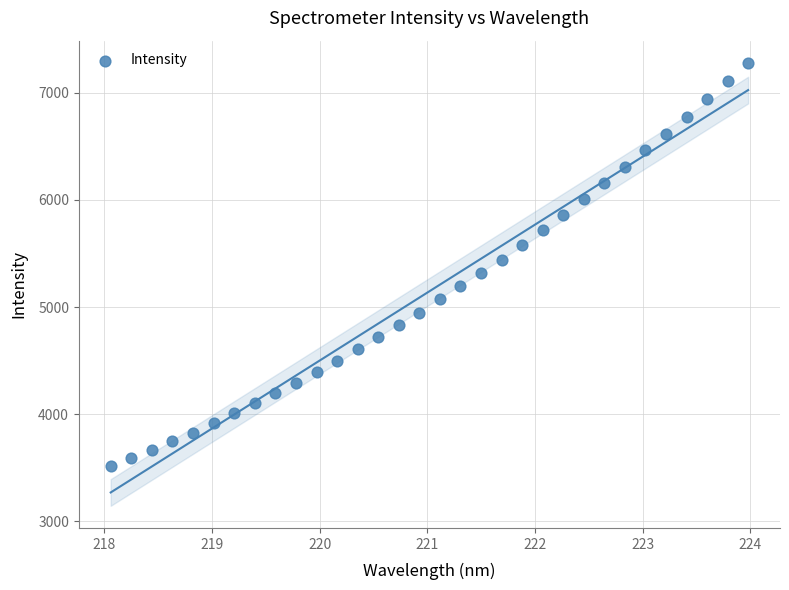

What is the range of X values (max minus min)?

5.9